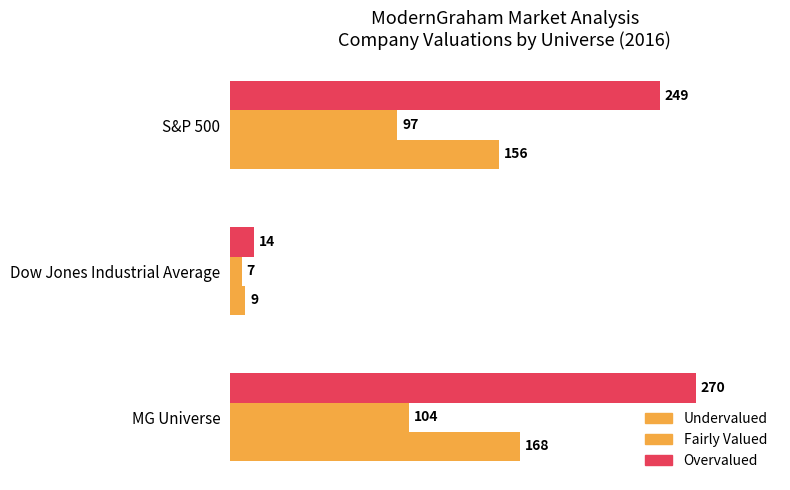

What is the average value of the Undervalued series?

111